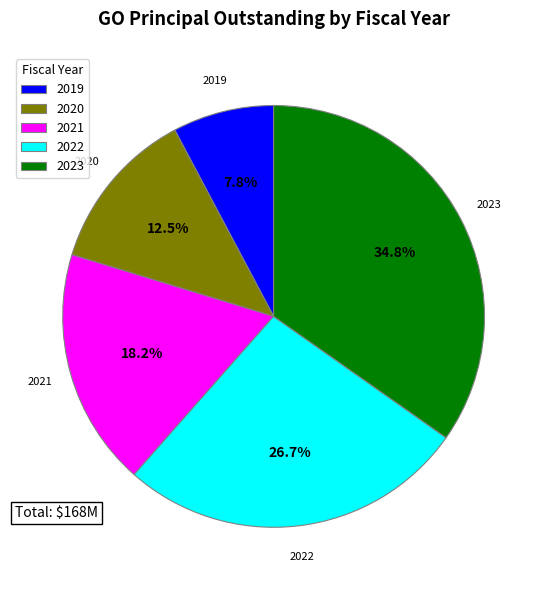

To the nearest percent, what is the difference between the largest and smallest slice percentages?

27%